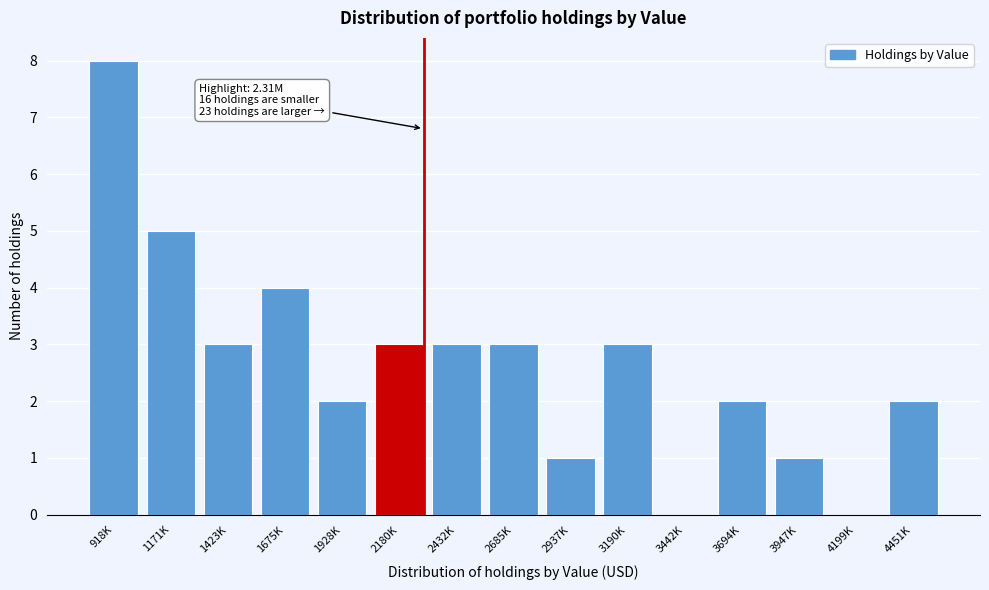

Reading left to right, list all the values displayed in this chart.

918K=8	1171K=5	1423K=3	1675K=4	1928K=2	2180K=3	2432K=3	2685K=3	2937K=1	3190K=3	3442K=0	3694K=2	3947K=1	4199K=0	4451K=2